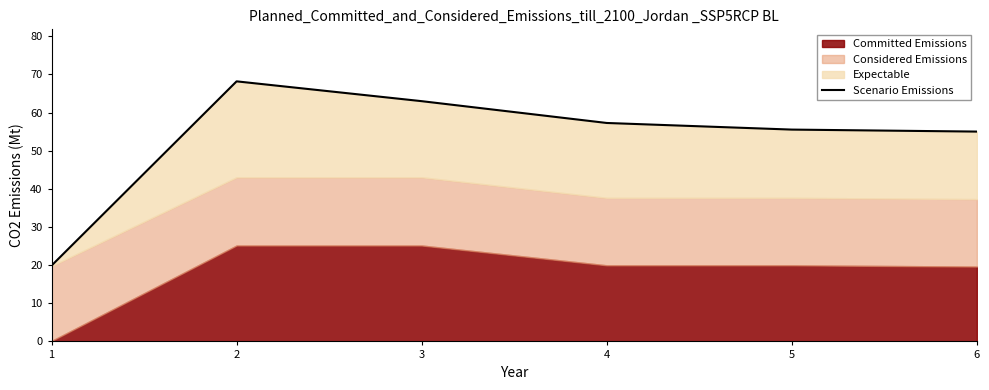

What is the difference between the maximum and minimum values?

48.3